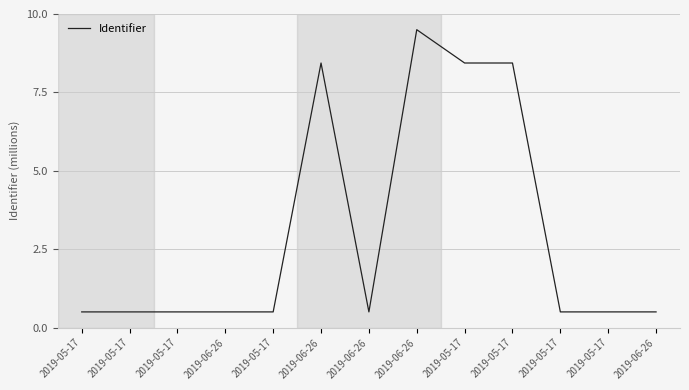

Reading right to left, transcribe all the data shown in this chart.

2019-06-26=0.5	2019-05-17=0.5	2019-05-17=0.5	2019-05-17=8.4	2019-05-17=8.4	2019-06-26=9.5	2019-06-26=0.5	2019-06-26=8.4	2019-05-17=0.5	2019-06-26=0.5	2019-05-17=0.5	2019-05-17=0.5	2019-05-17=0.5